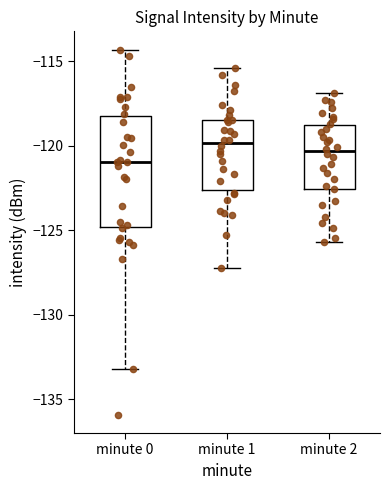

Where is the lower edge of the box for minute 1 on the y-axis? The values are not printed on the chart, so give them approximately, as read against the axis.

-122.5